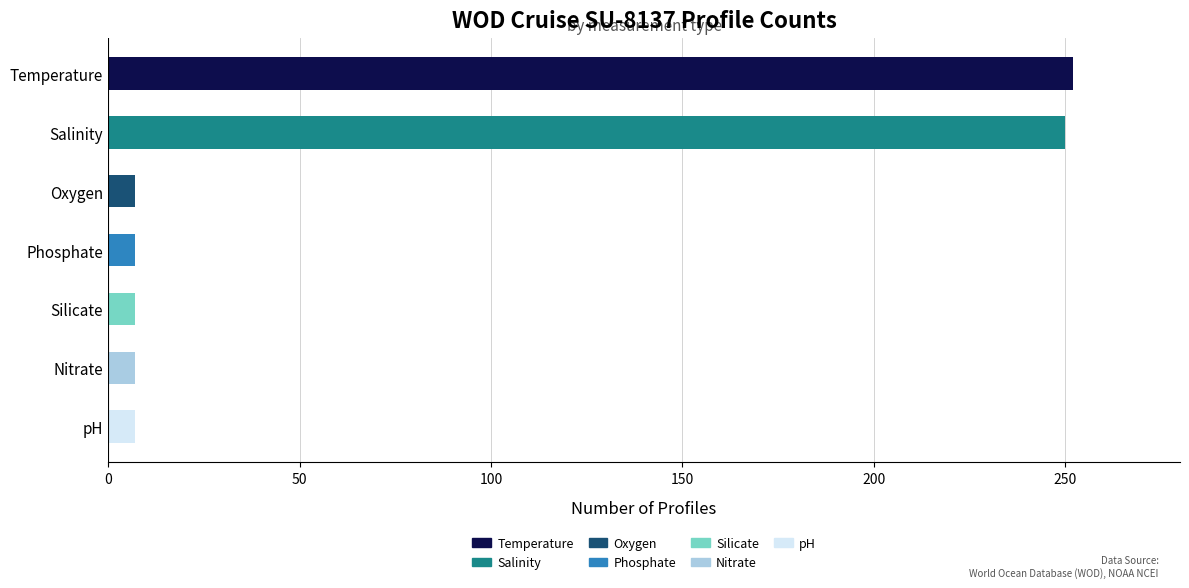

What is the difference between the maximum and second lowest values?

245